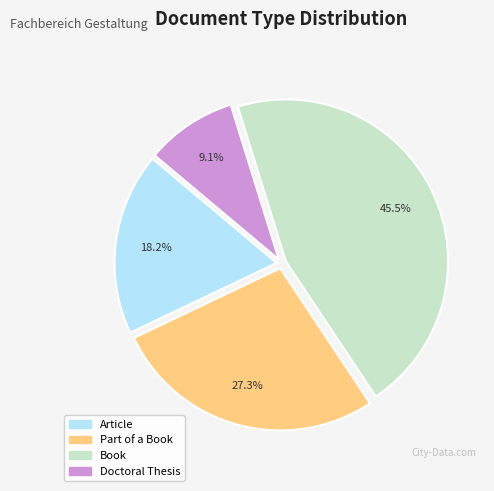

Does any single category account for the majority?

No